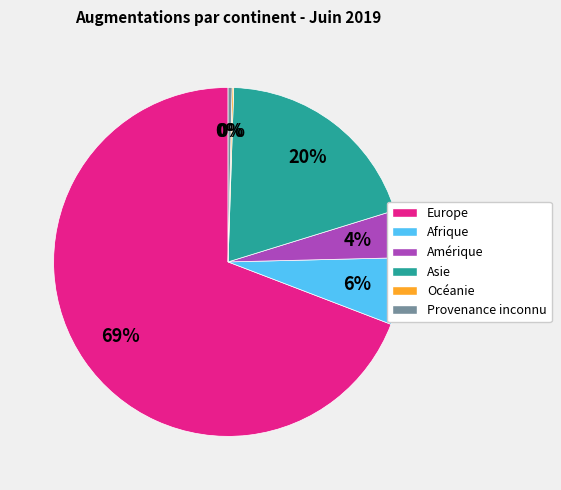

The Amérique slice represents 4% of the pie. True or false?

True